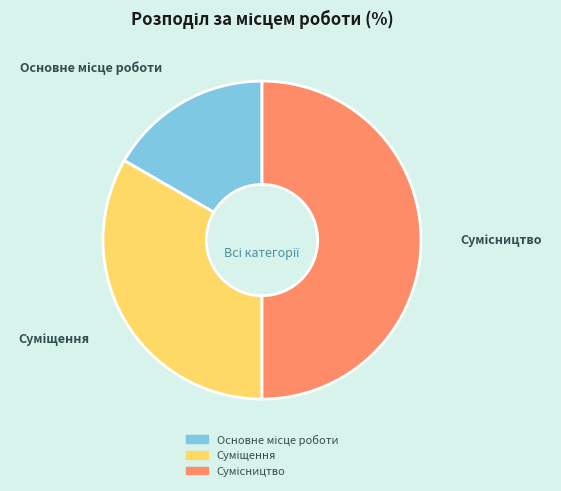

True or false: Сумісництво accounts for 50% of the total.

True